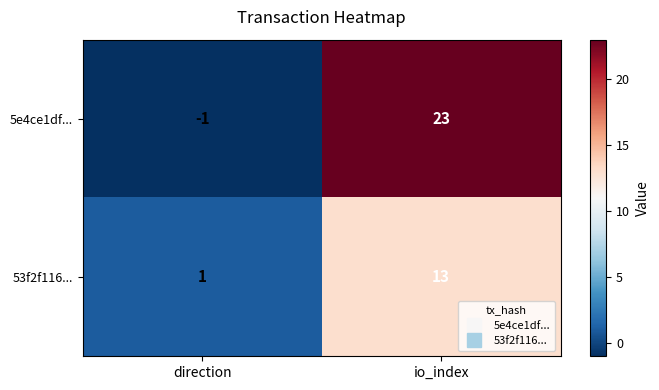

What is the sum of all 5e4ce1df... values?

22